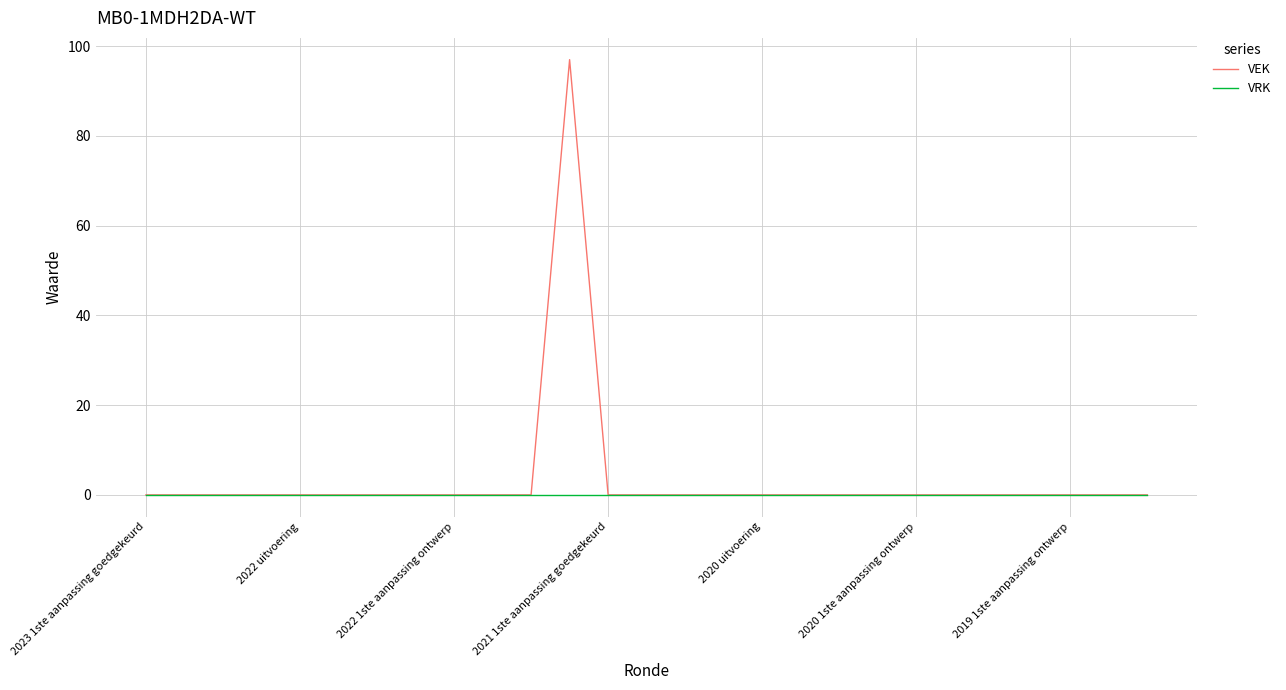

Does the chart display data point markers on the line(s)?

No